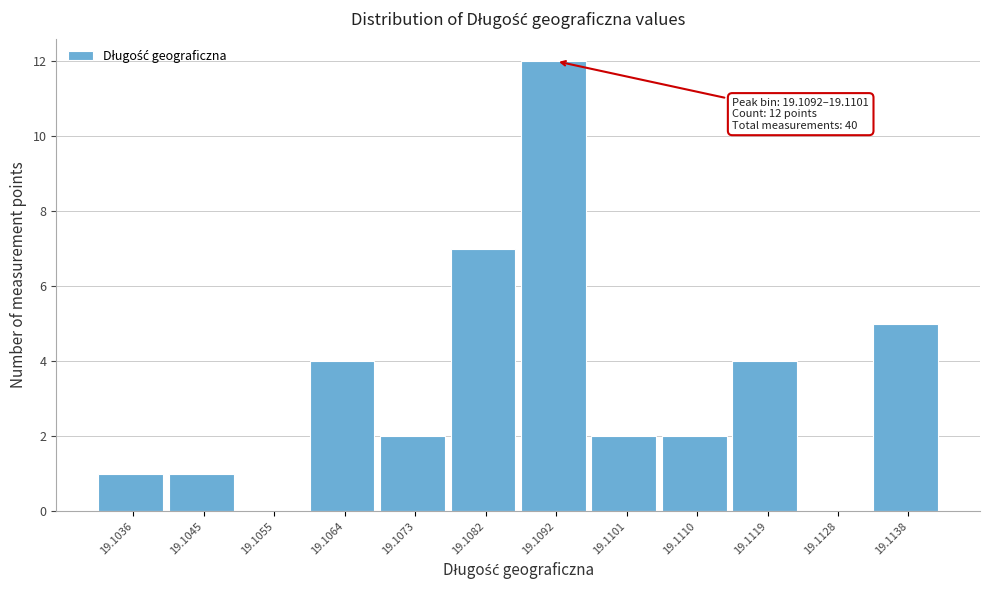

Reading right to left, transcribe all the data shown in this chart.

19.1138=5	19.1128=0	19.1119=4	19.1110=2	19.1101=2	19.1092=12	19.1082=7	19.1073=2	19.1064=4	19.1055=0	19.1045=1	19.1036=1